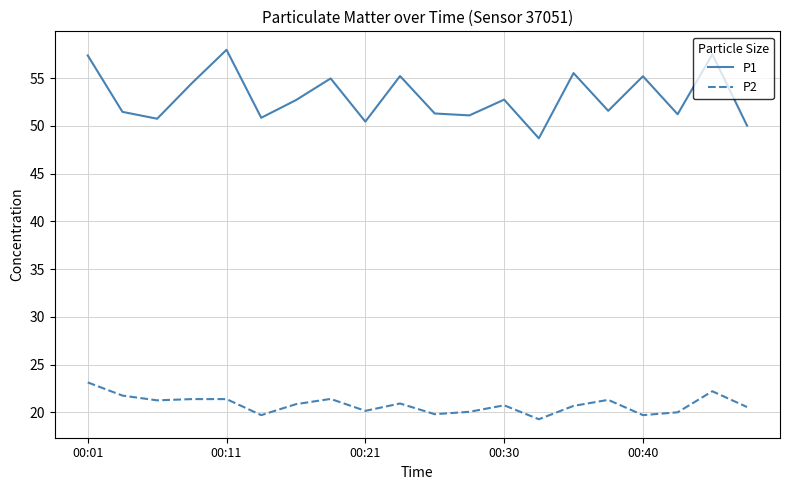

What is the difference between the maximum and minimum values in the P2 series?

3.9